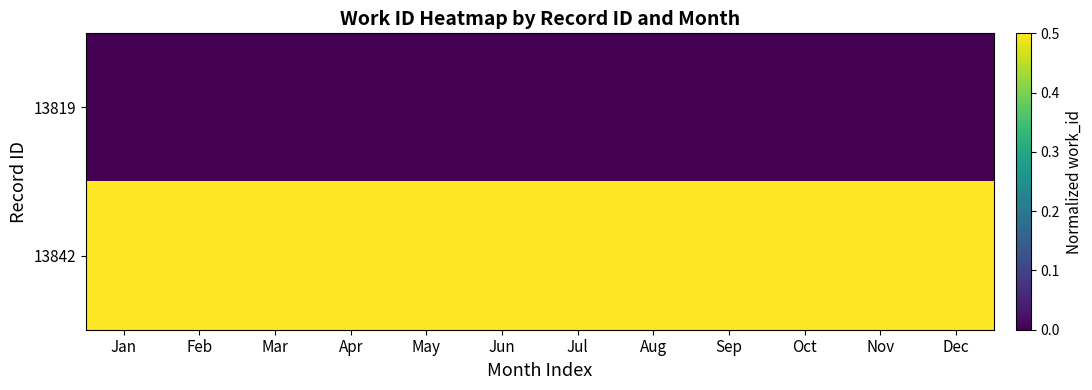

Reading right to left, list all the values displayed in this chart.

13819: Dec=0.0	Nov=0.0	Oct=0.0	Sep=0.0	Aug=0.0	Jul=0.0	Jun=0.0	May=0.0	Apr=0.0	Mar=0.0	Feb=0.0	Jan=0.0
13842: Dec=0.5	Nov=0.5	Oct=0.5	Sep=0.5	Aug=0.5	Jul=0.5	Jun=0.5	May=0.5	Apr=0.5	Mar=0.5	Feb=0.5	Jan=0.5